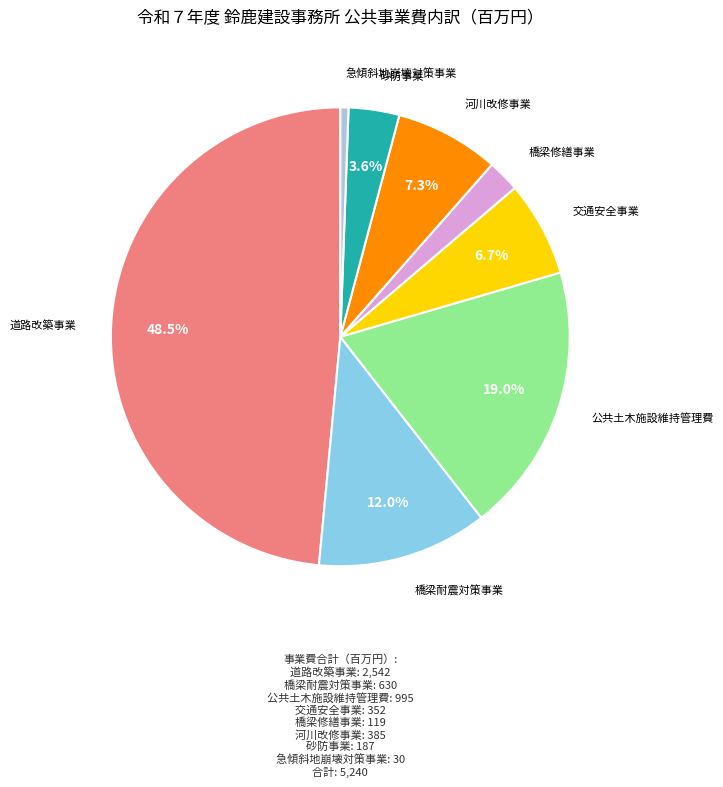

Does any single category account for the majority?

No